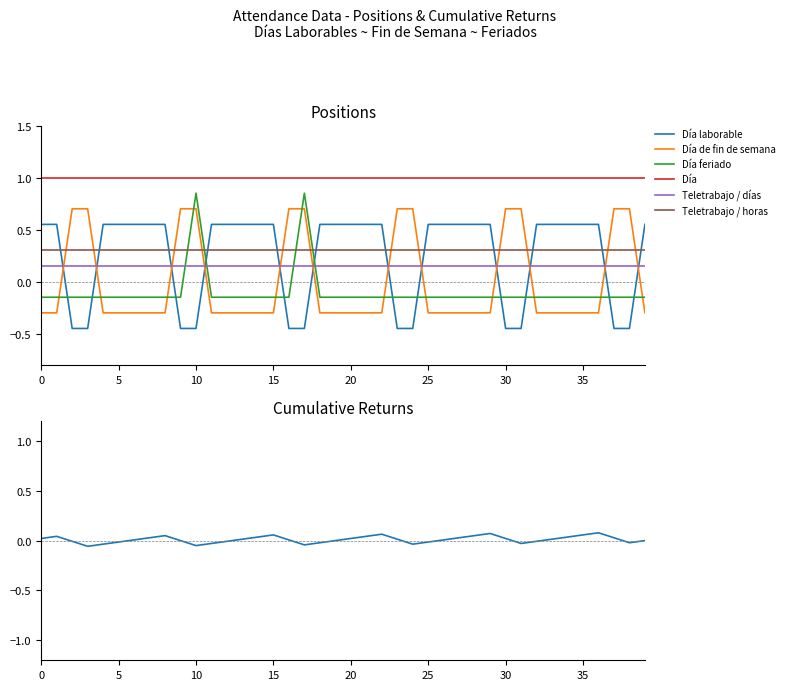

What is the lowest value of the Día series?

1.0